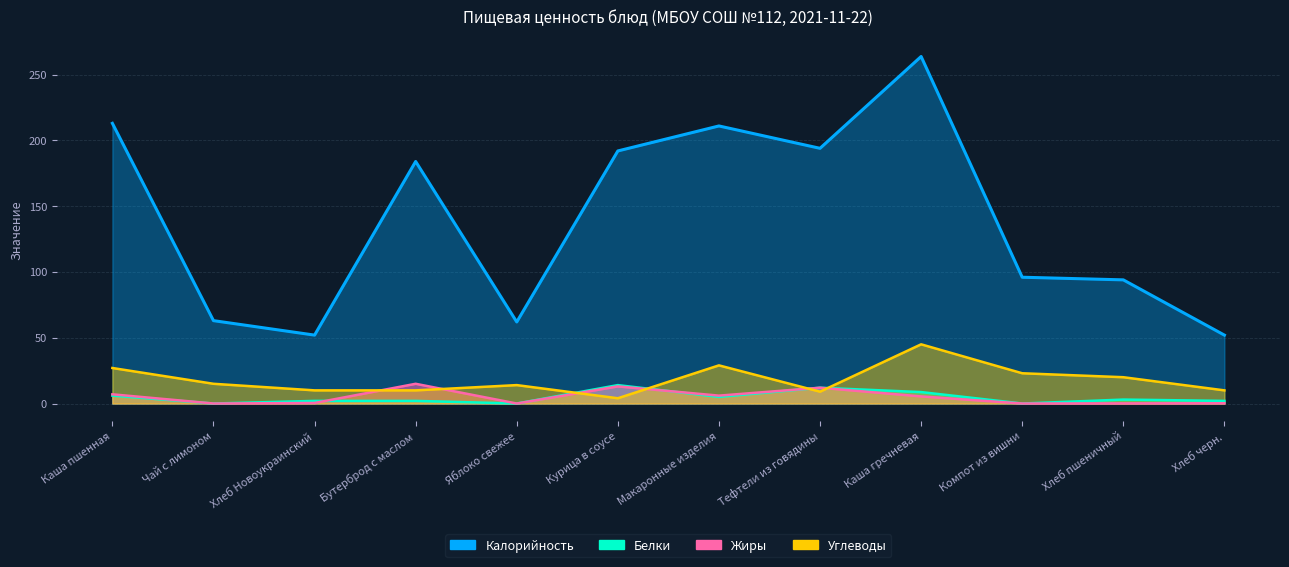

How many values in the Углеводы series exceed 15?

5